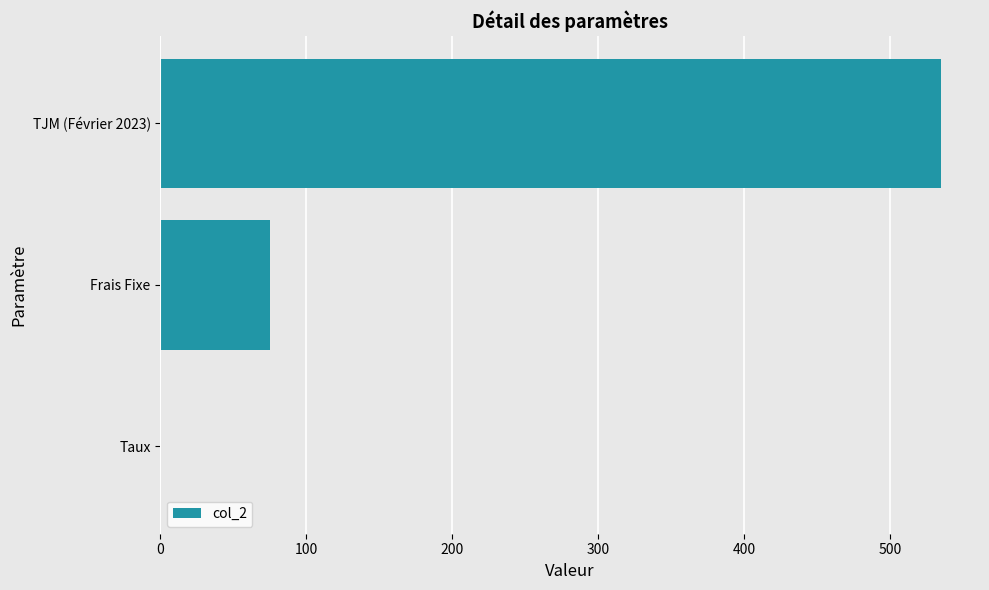

Are the bars grouped side by side (vs. stacked)?

No